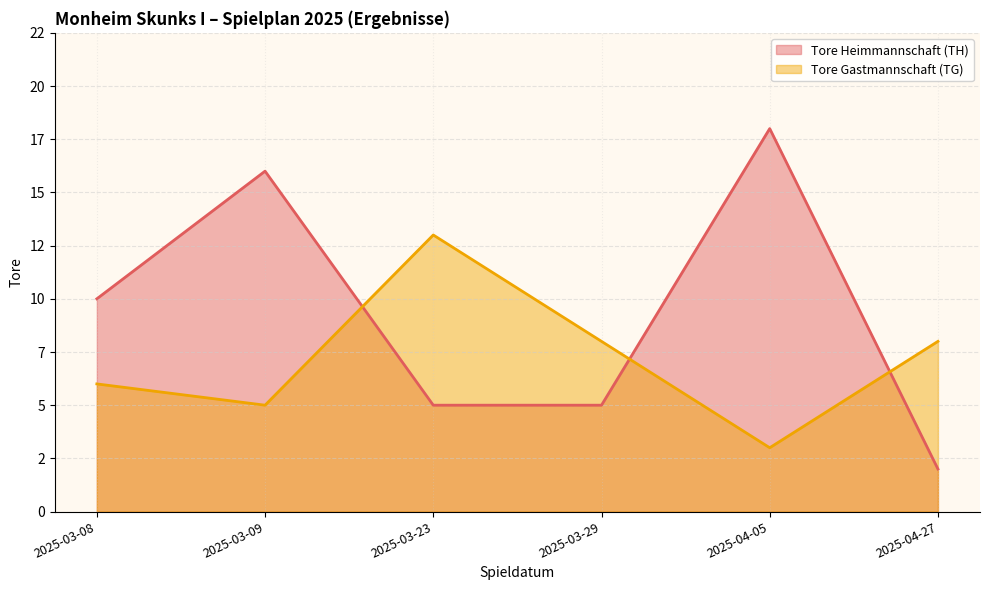

How many intersections are there between Tore Heimmannschaft (TH) and Tore Gastmannschaft (TG)?

3